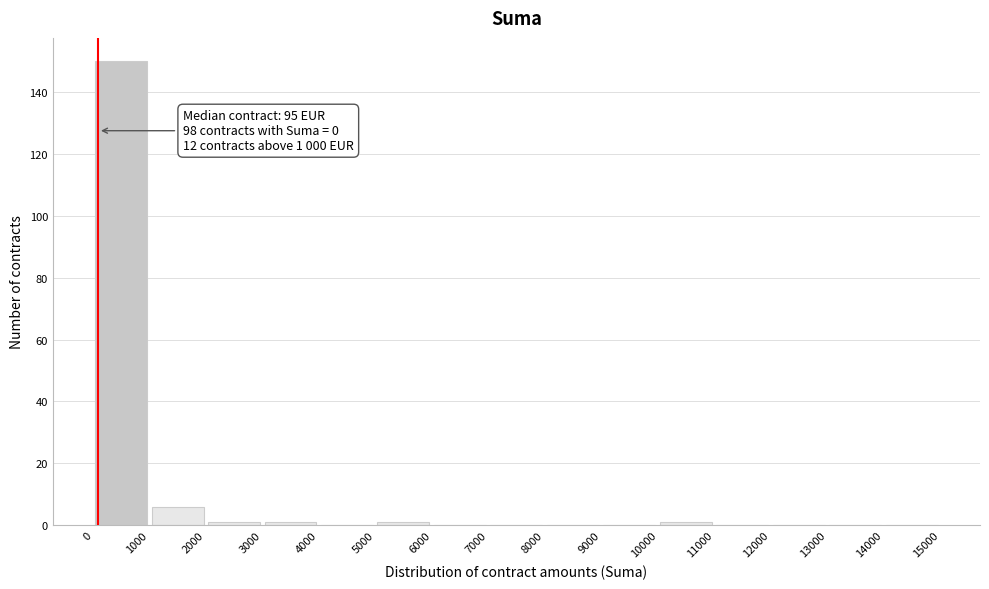

Which range on the x-axis has the tallest bar?

0 to 1000